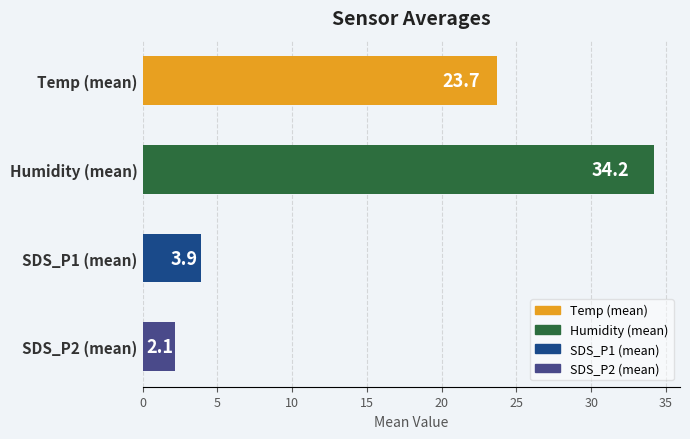

Rank the categories by value from lowest to highest.

SDS_P2 (mean), SDS_P1 (mean), Temp (mean), Humidity (mean)